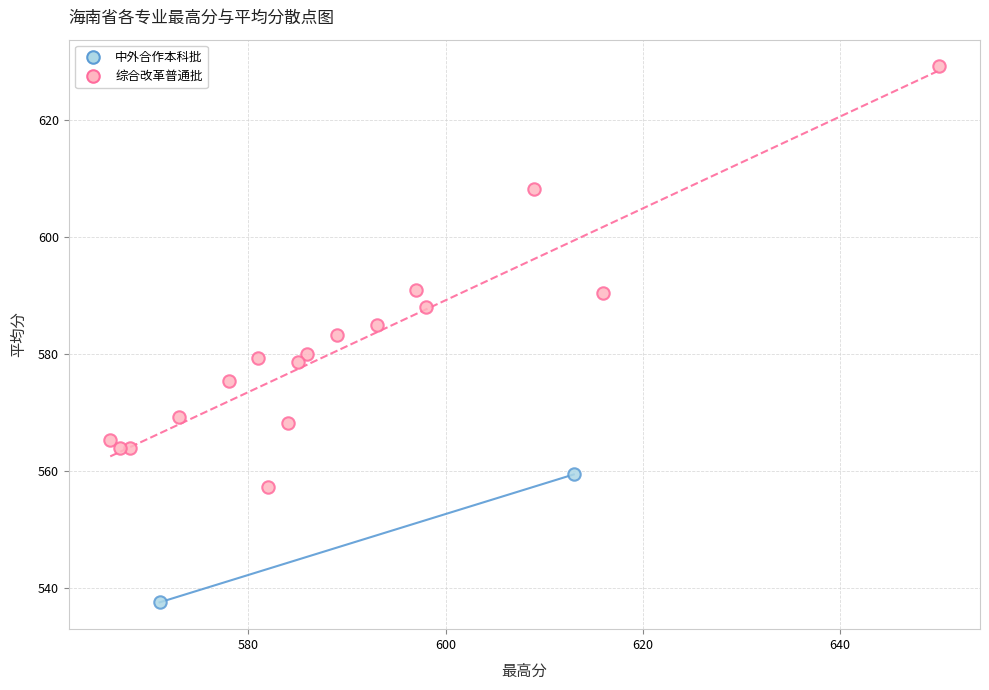

What are all the series names shown in the legend?

中外合作本科批, 综合改革普通批